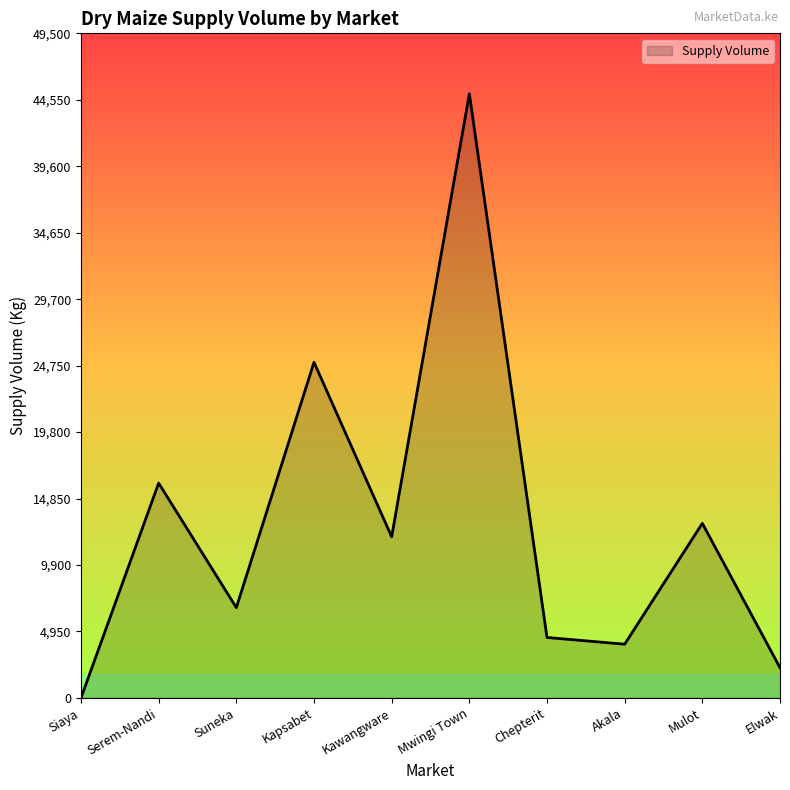

Which category has the highest value across all series?

Mwingi Town